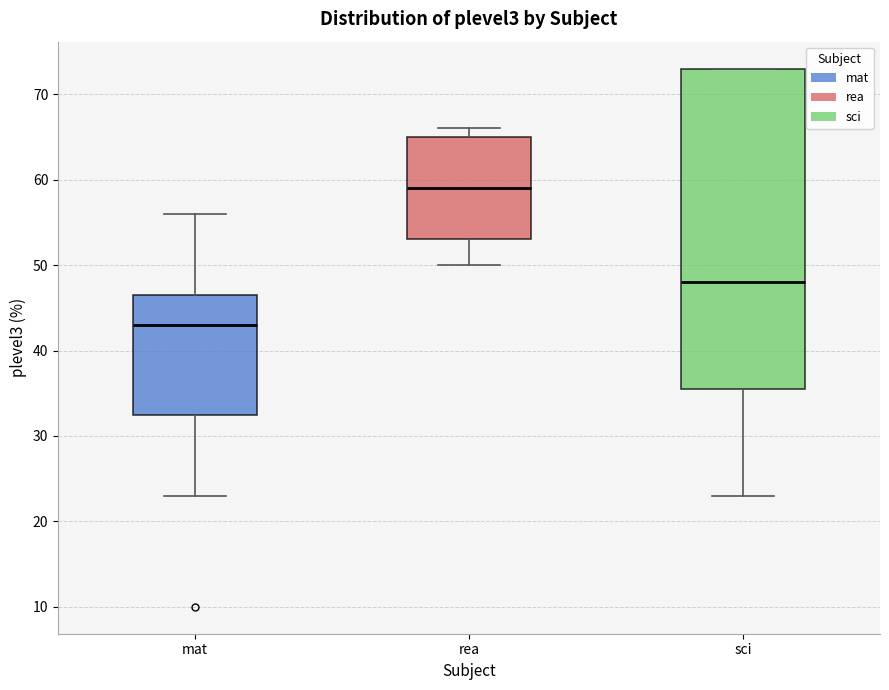

Where does the upper whisker of the box for mat end on the y-axis? The values are not printed on the chart, so give them approximately, as read against the axis.

56